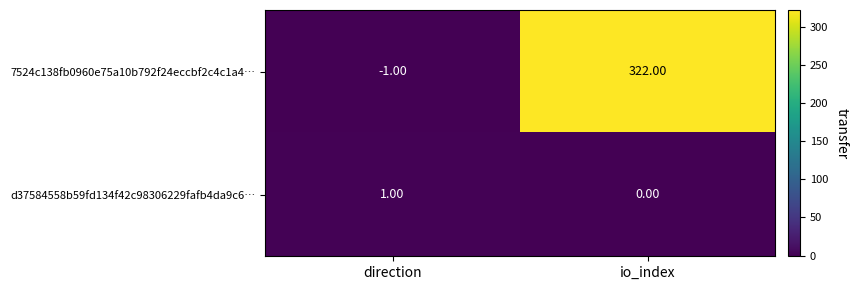

Which category has the lowest value across all series?

direction